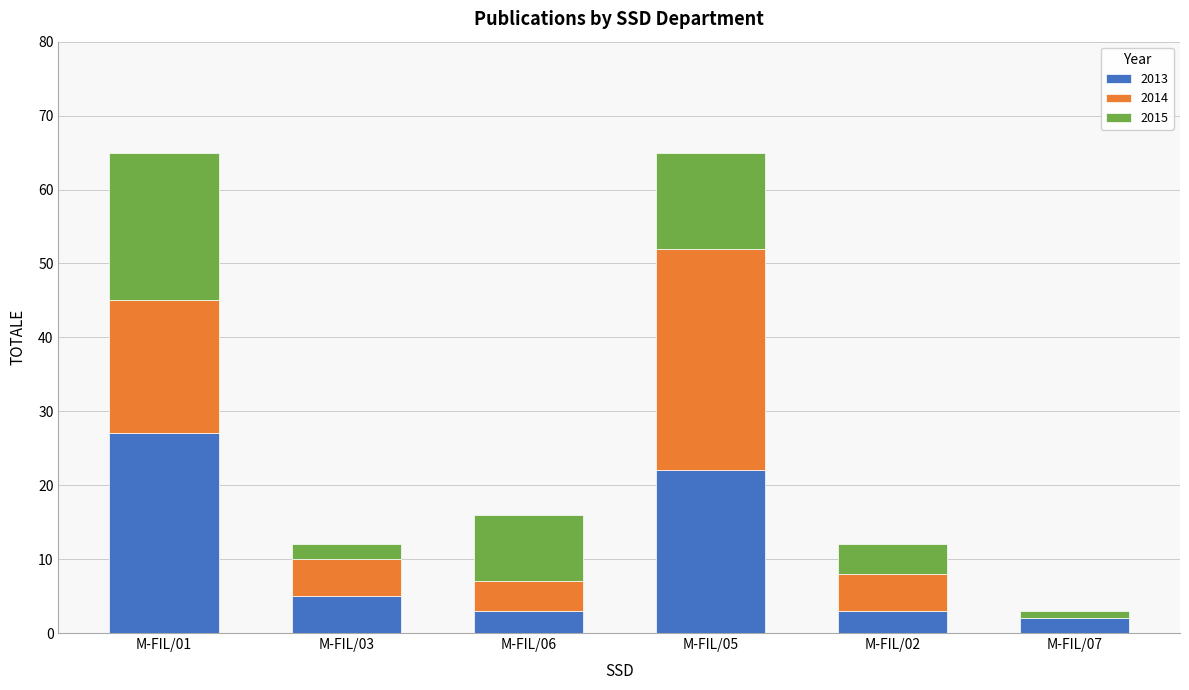

Reading left to right, transcribe the values for 2013.

M-FIL/01=27	M-FIL/03=5	M-FIL/06=3	M-FIL/05=22	M-FIL/02=3	M-FIL/07=2